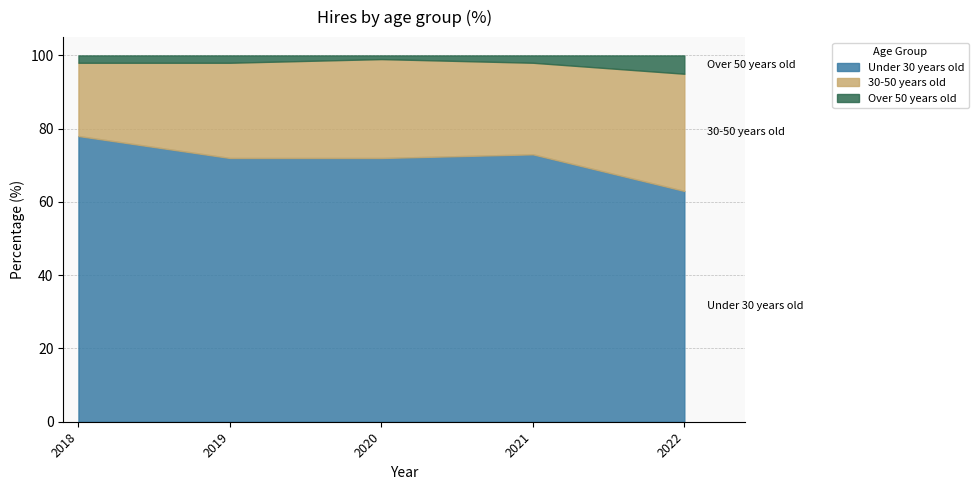

True or false: Under 30 years old has a value of 40 at 2018.

False